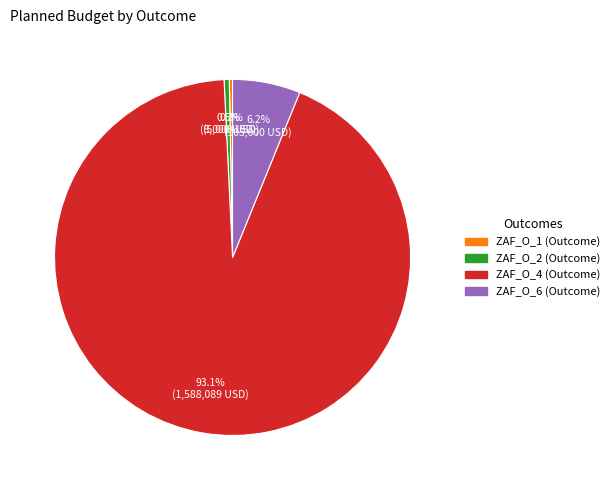

Which has a higher value, ZAF_O_4 (Outcome) or ZAF_O_2 (Outcome)?

ZAF_O_4 (Outcome)